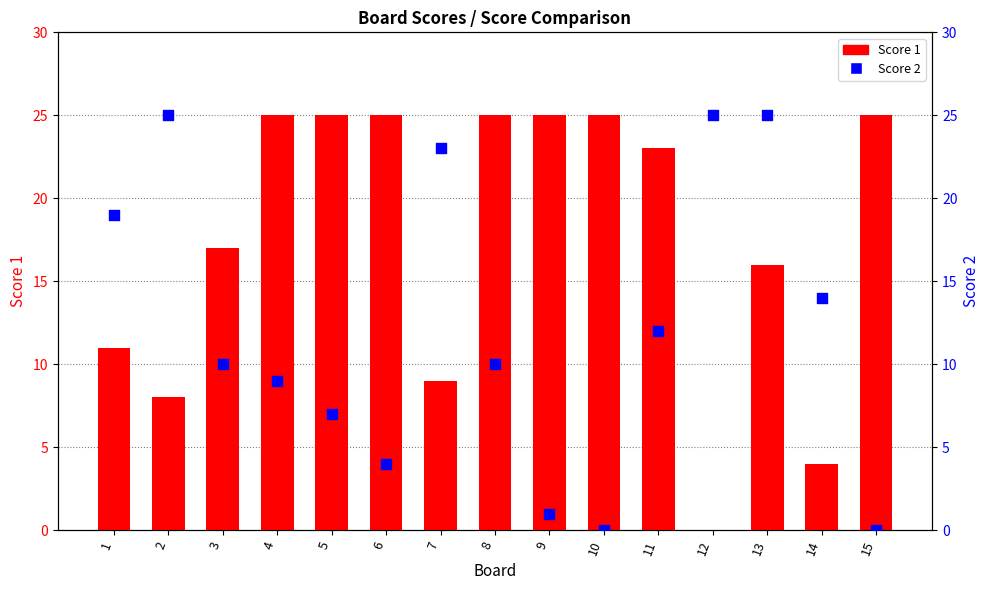

What is the total value across all series at 4?

34